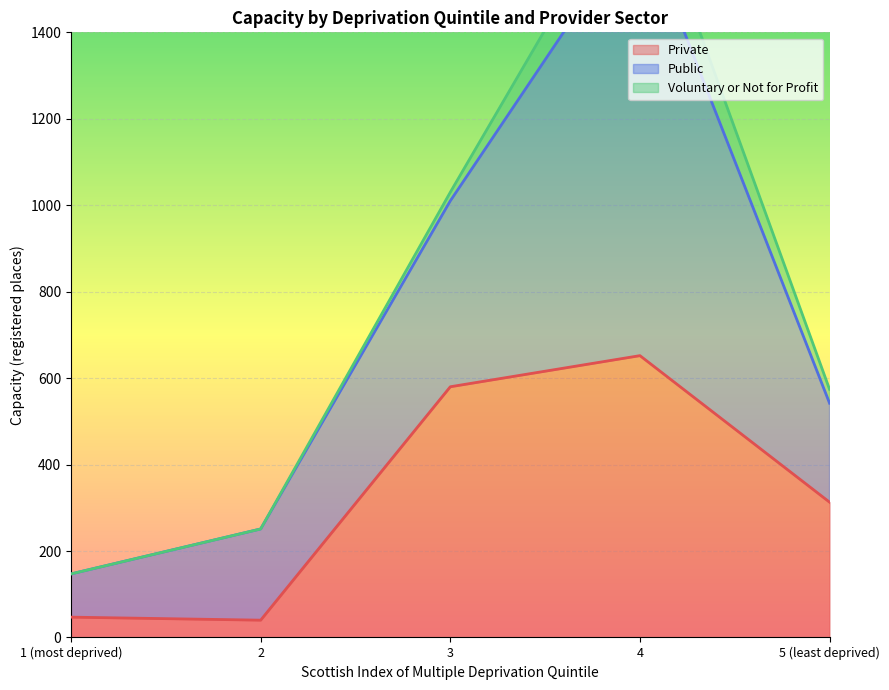

The Voluntary or Not for Profit series shows 0 at 1 (most deprived). True or false?

True